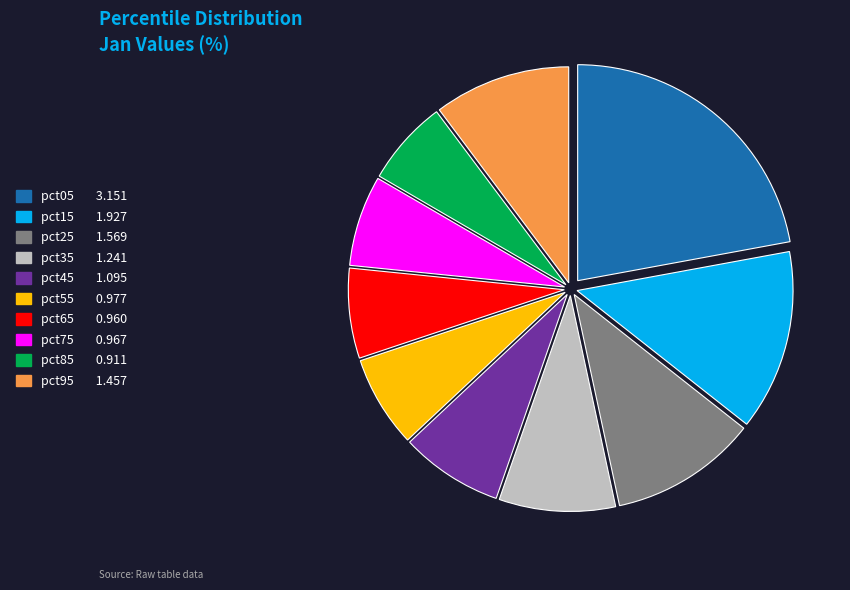

Does pct45 represent more than half of the total?

No